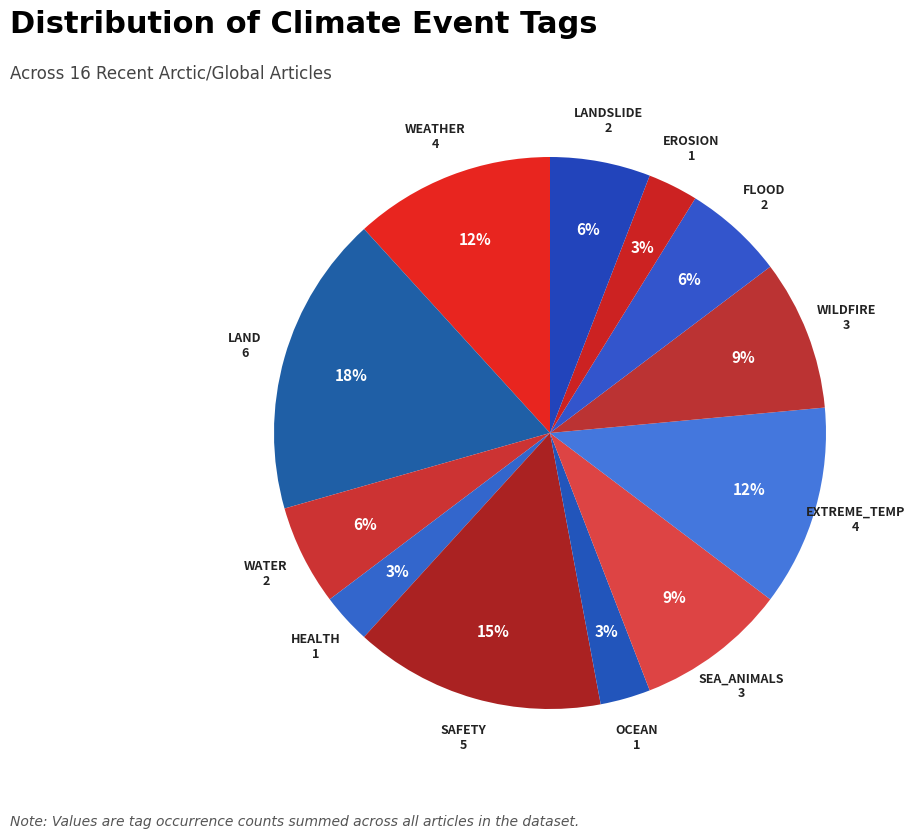

How many slices are in this pie chart?

12